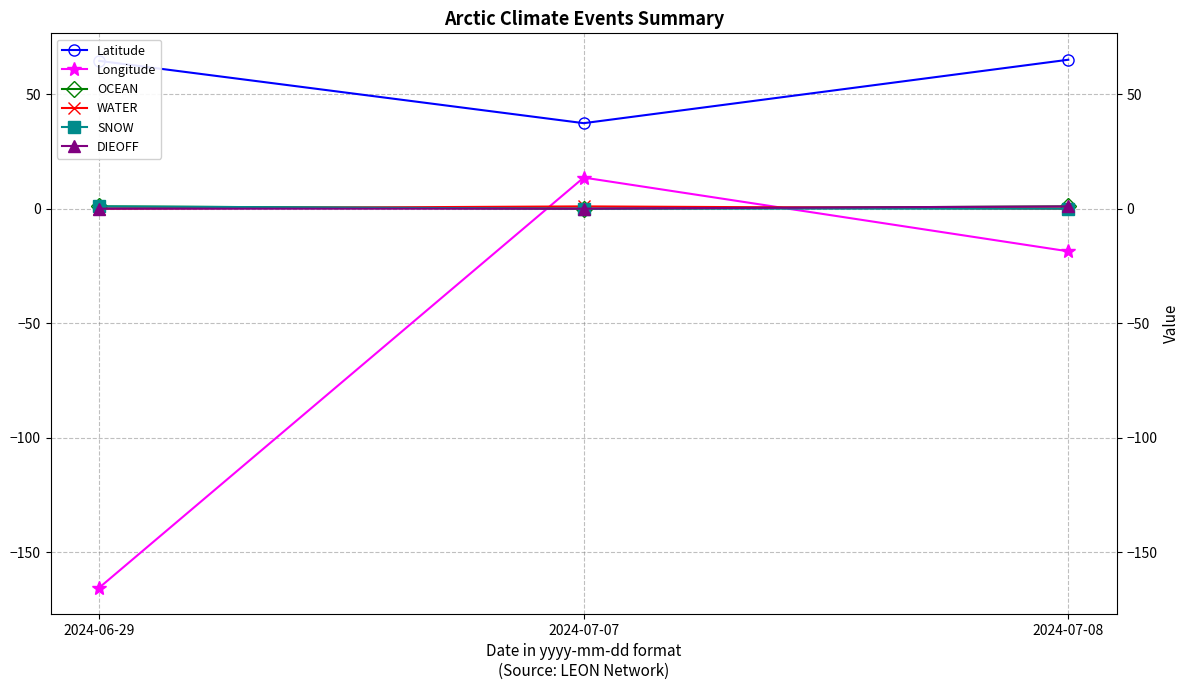

Which series has the largest total across all categories?

Latitude